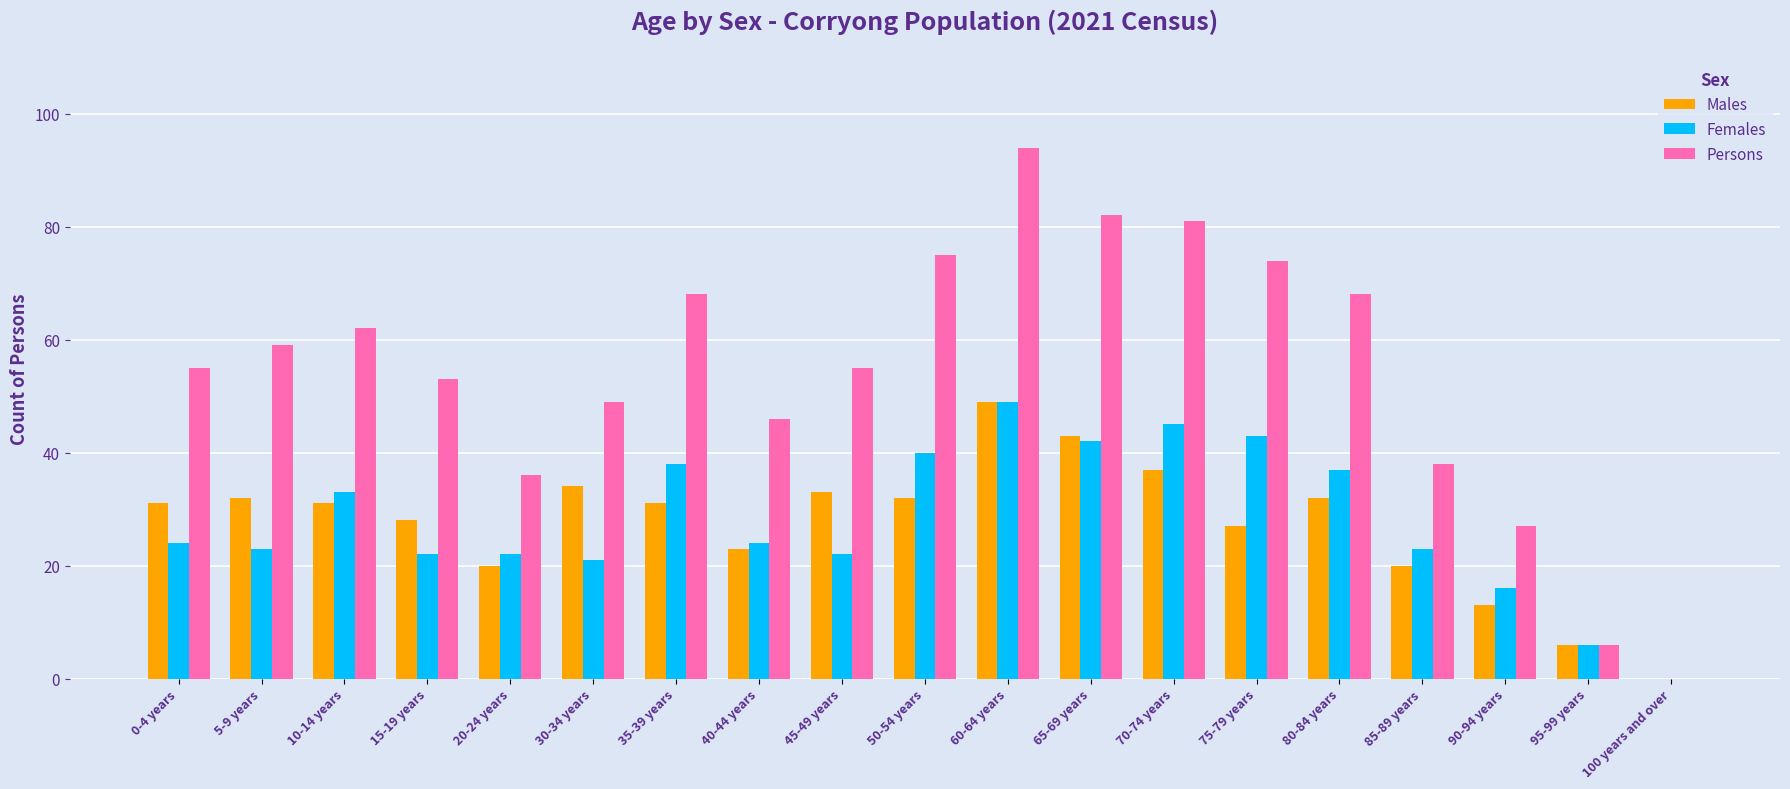

Which series changed the most between 65-69 years and 85-89 years?

Persons